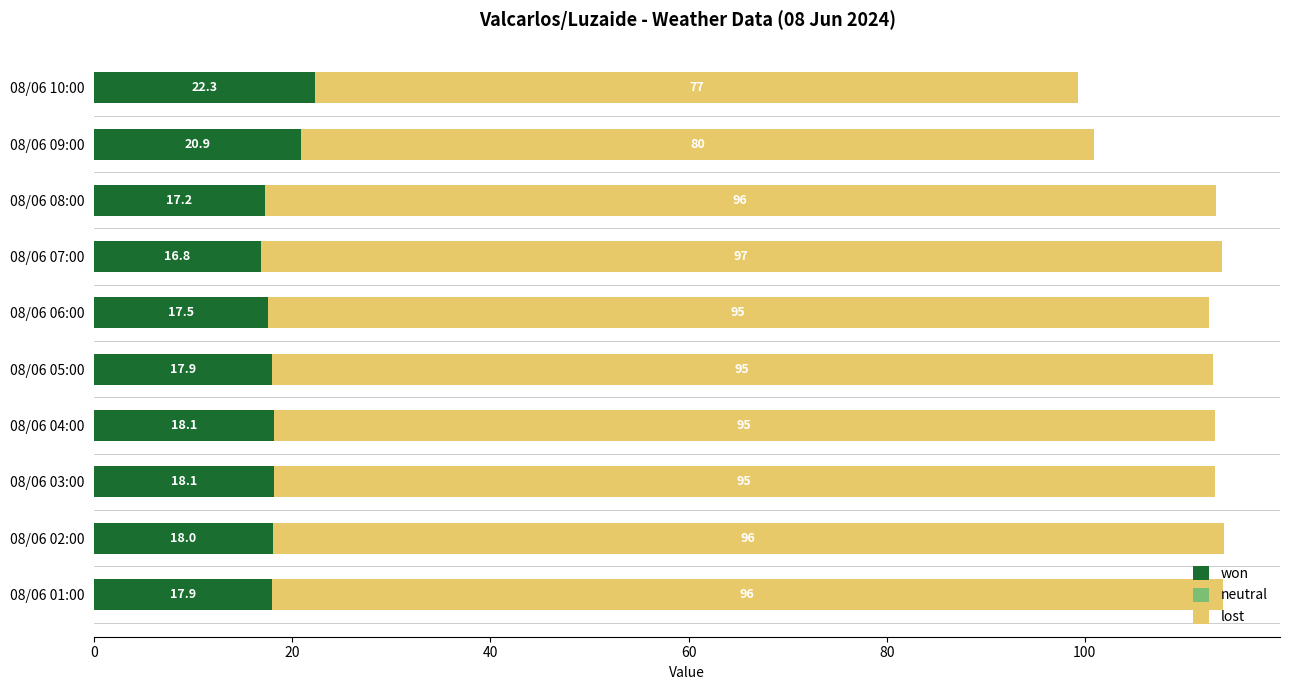

Read the won value at 08/06 07:00.

16.8